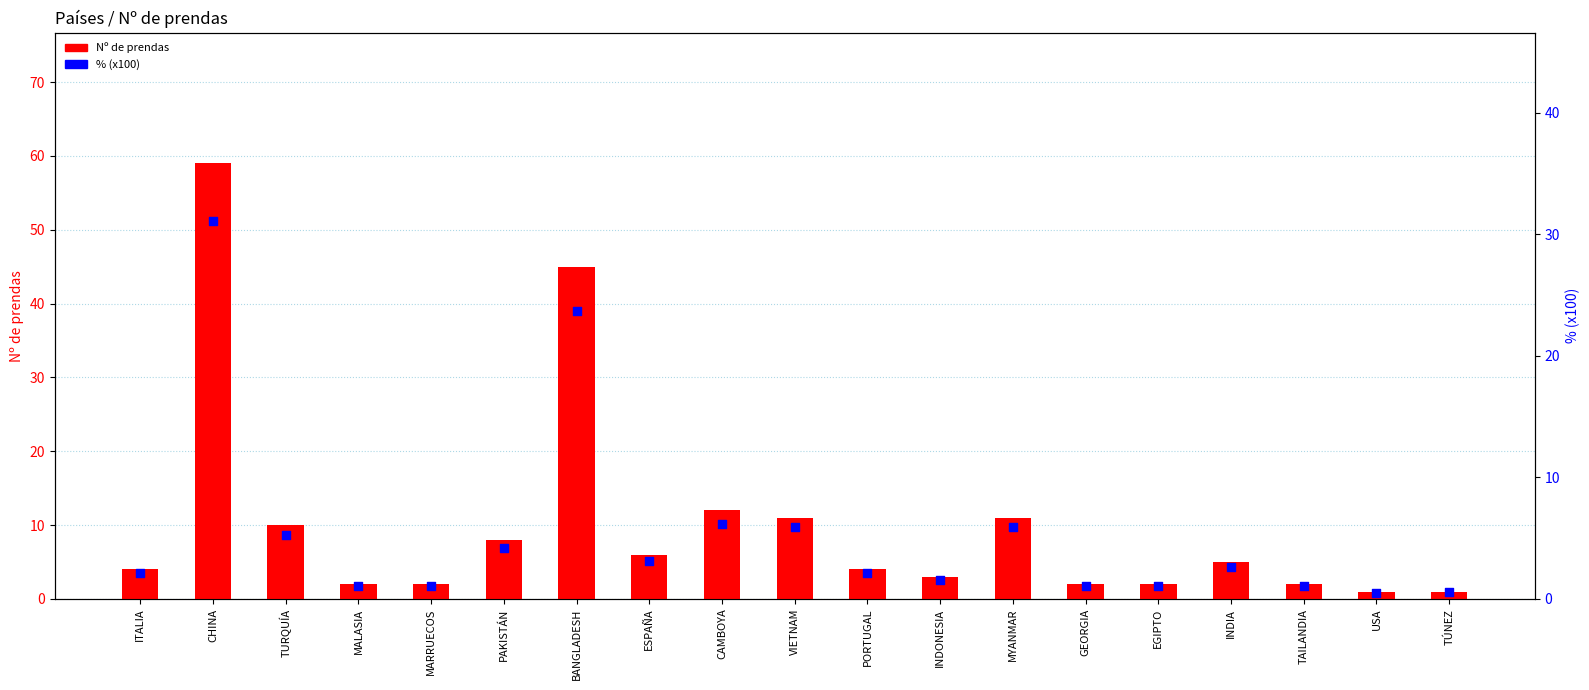

Which series contains the lowest Y value?

% (x100)